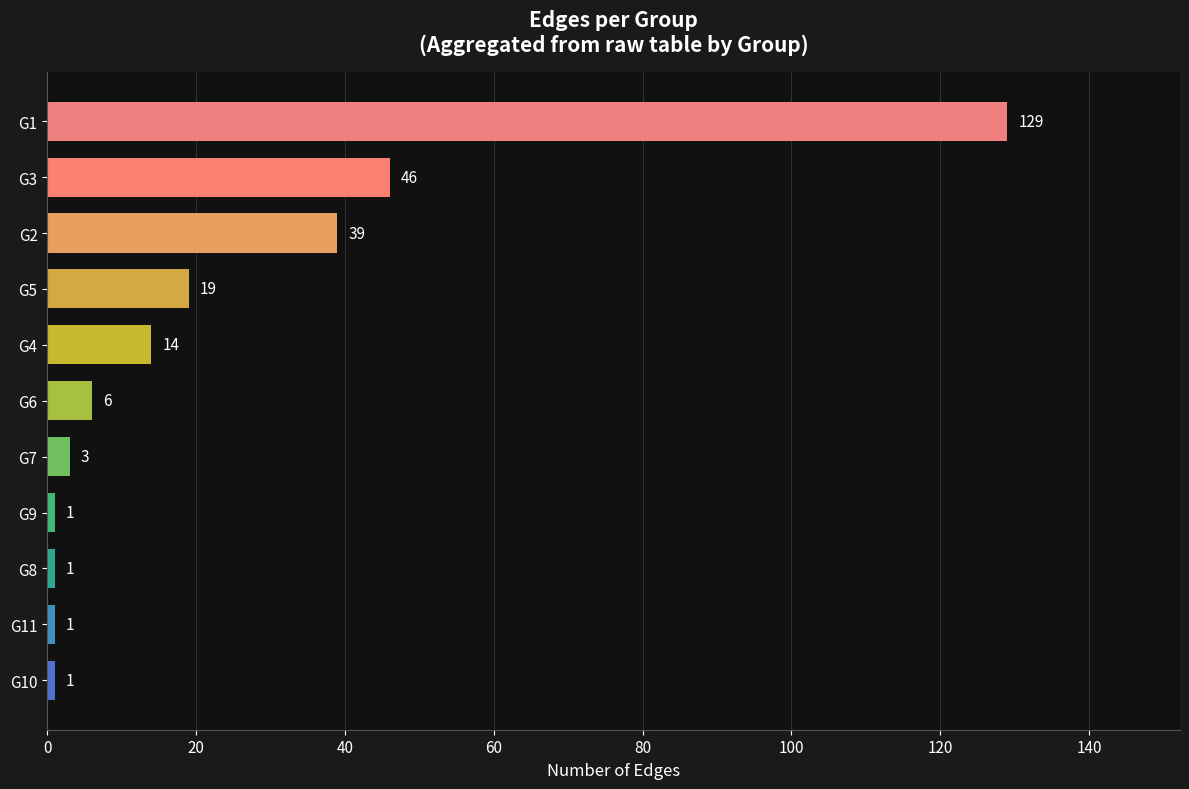

What is the difference between the maximum and minimum values?

128